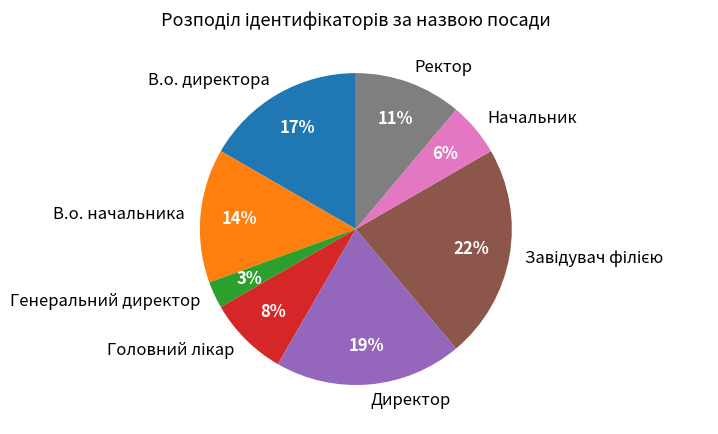

Does Генеральний директор account for over 50% of the chart?

No